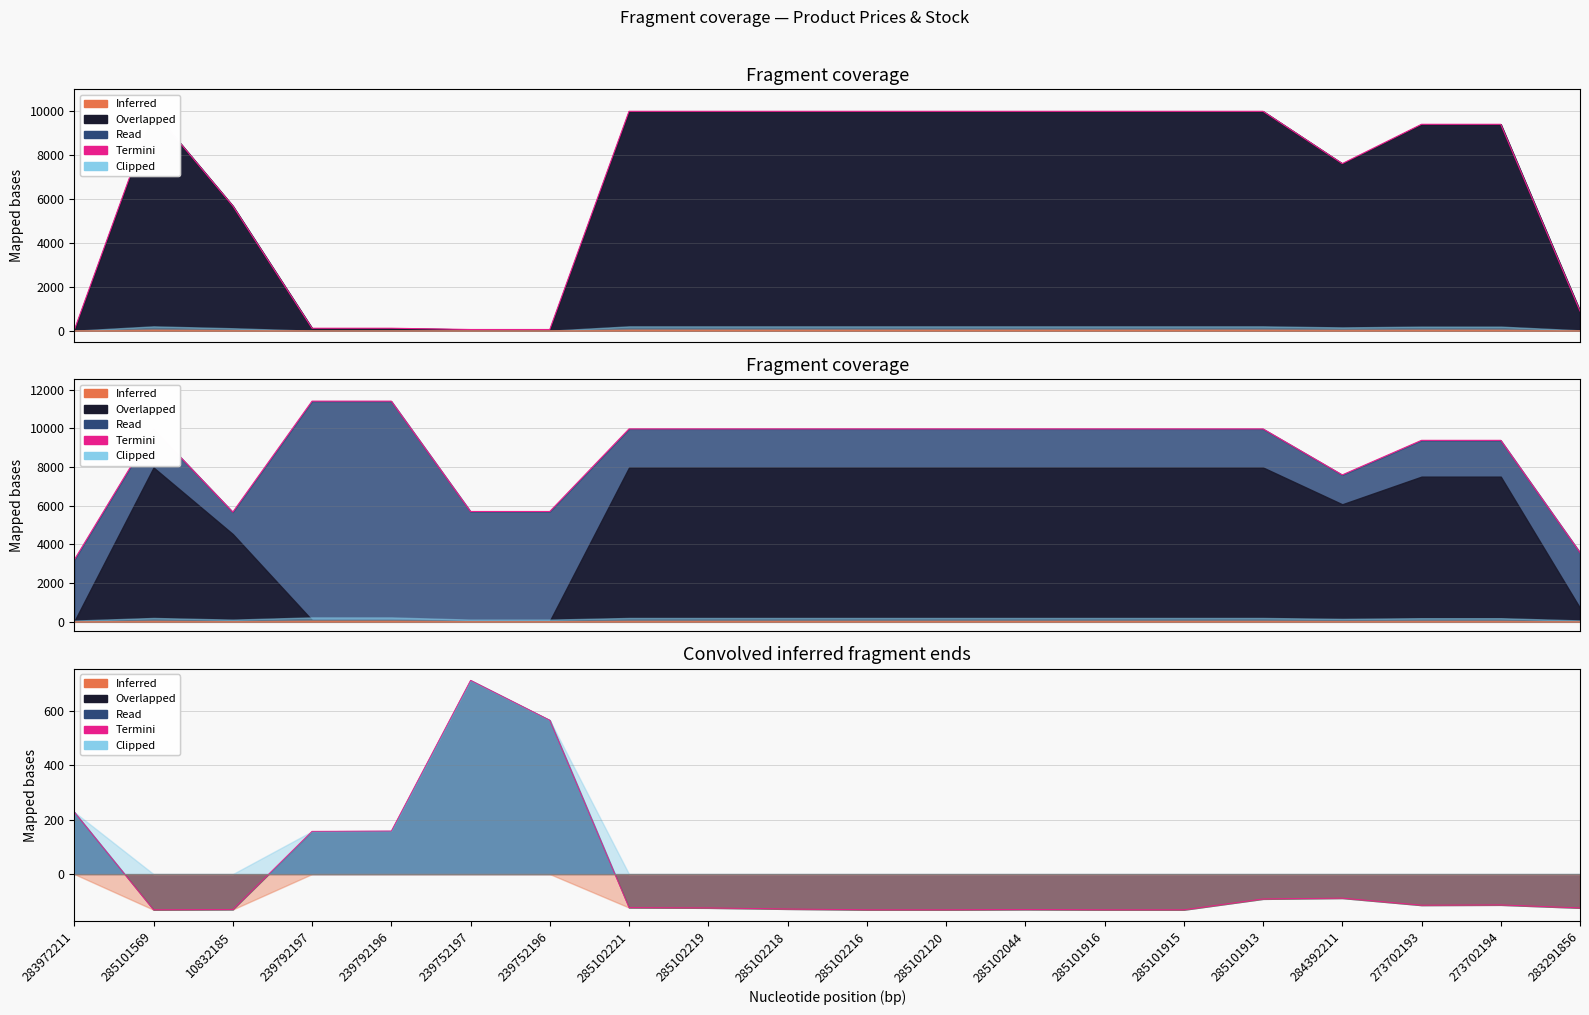

What is the value of the 5th point from the left?

158.7